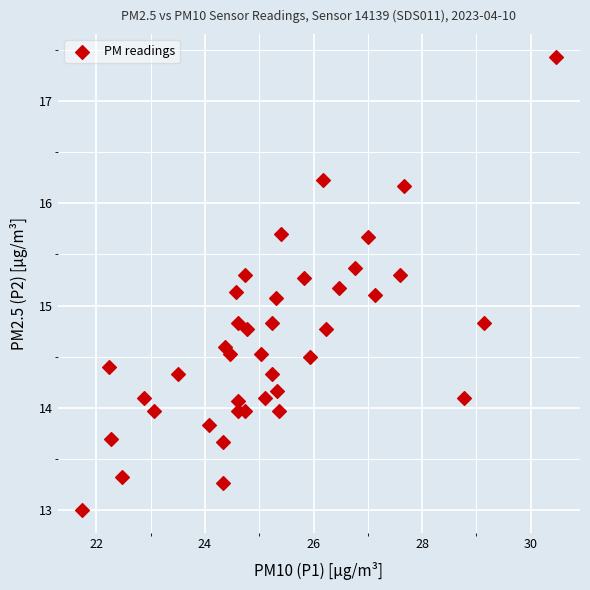

What is the range of X values (max minus min)?

8.7